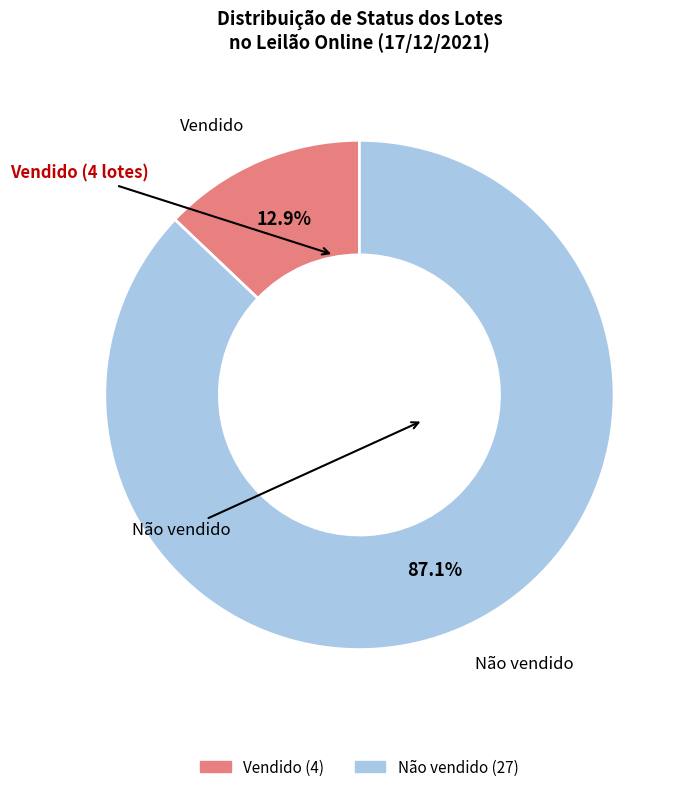

Count the number of slices in the pie.

2